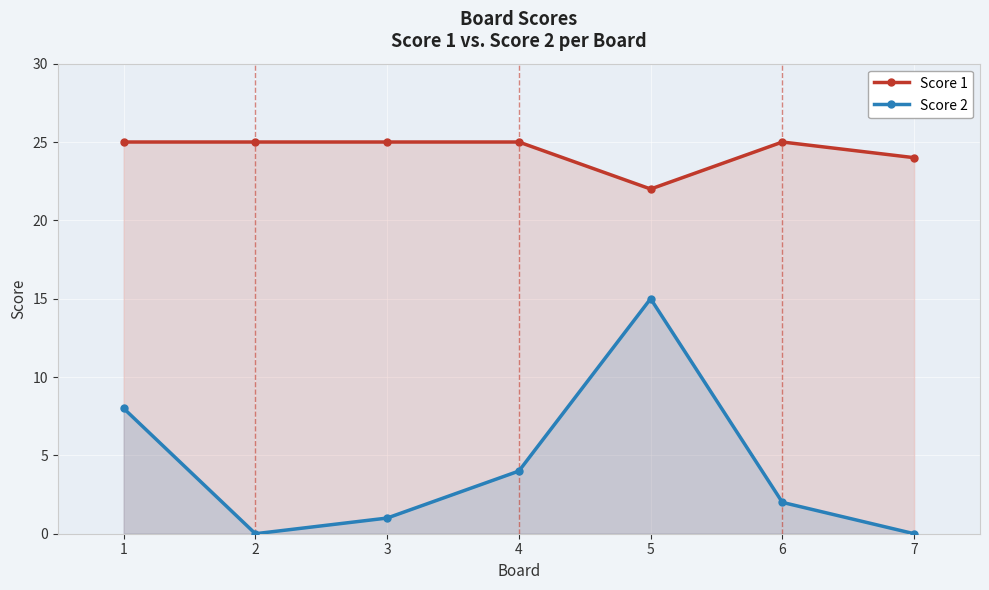

At 6, list the series in order from largest to smallest.

Score 1, Score 2